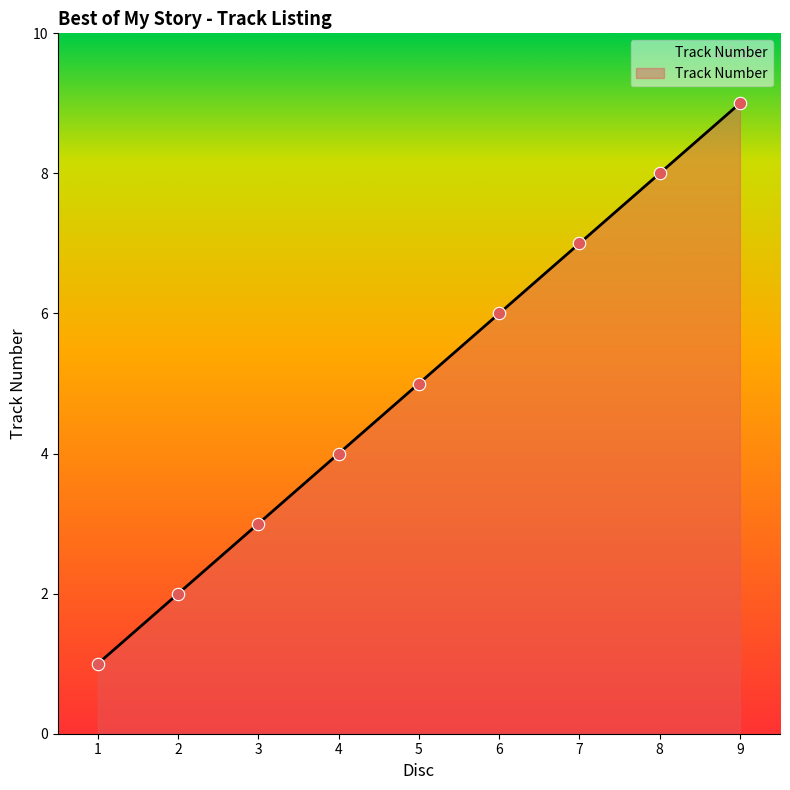

What is the ratio of the value at 1 to the value at 2?

0.5